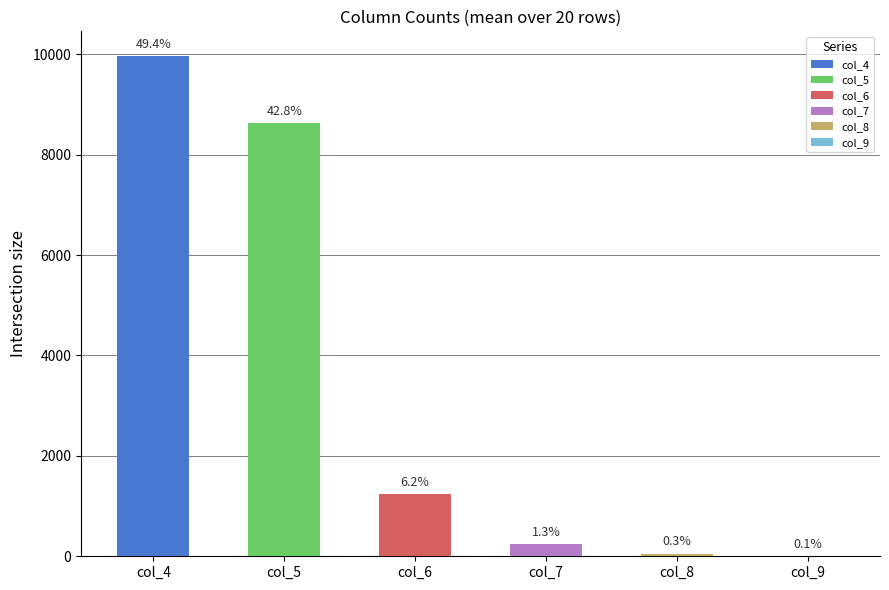

What are all the series names shown in the legend?

col_4, col_5, col_6, col_7, col_8, col_9